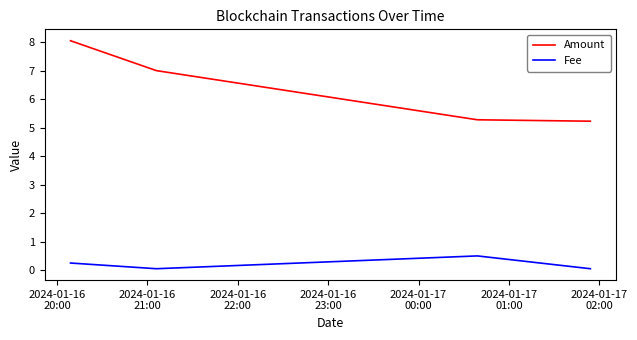

What is the average value of the Amount series?

6.4